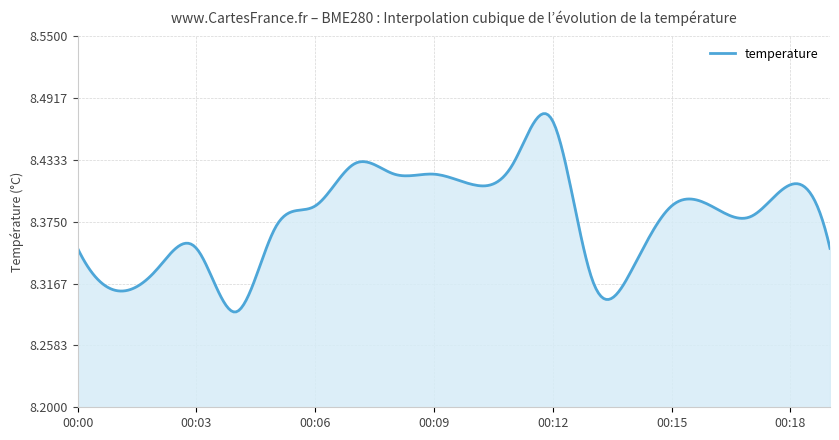

Is this an area chart (filled region under the line)?

Yes